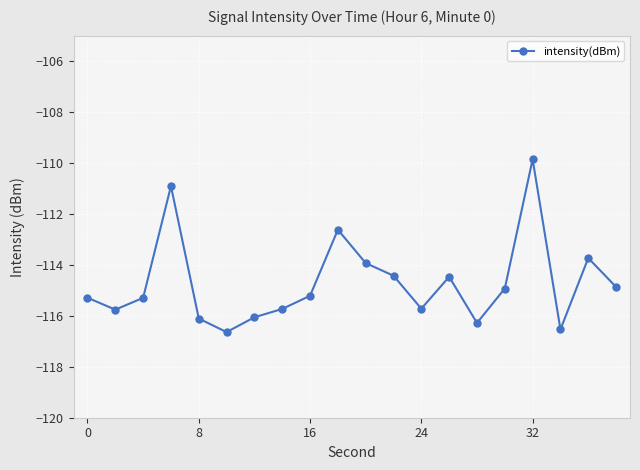

What is the average value?

-114.7